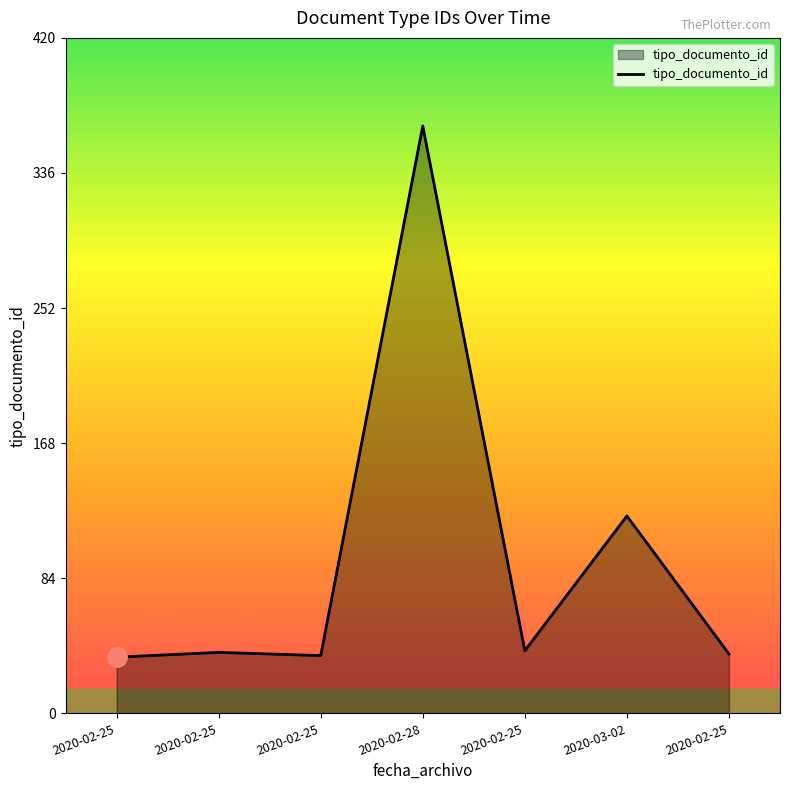

Does the chart display data point markers on the line(s)?

No